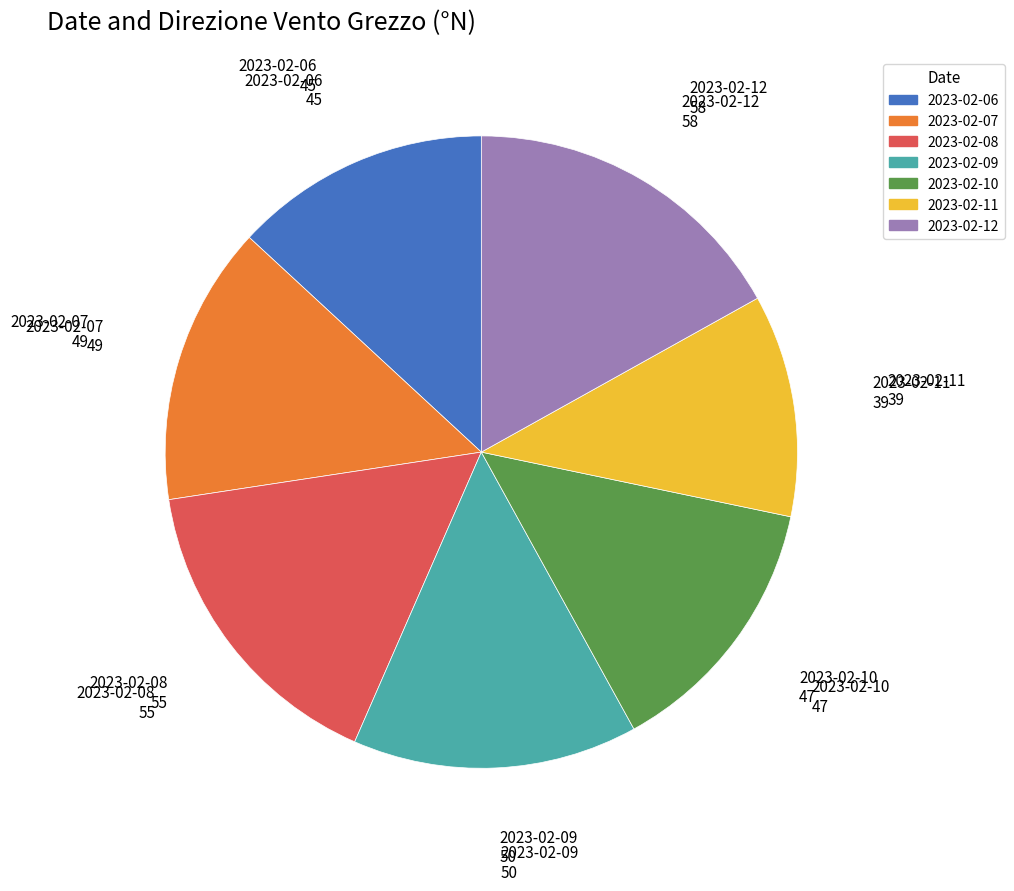

Approximately how many times larger is the value at 2023-02-11 compared to 2023-02-07?

0.8